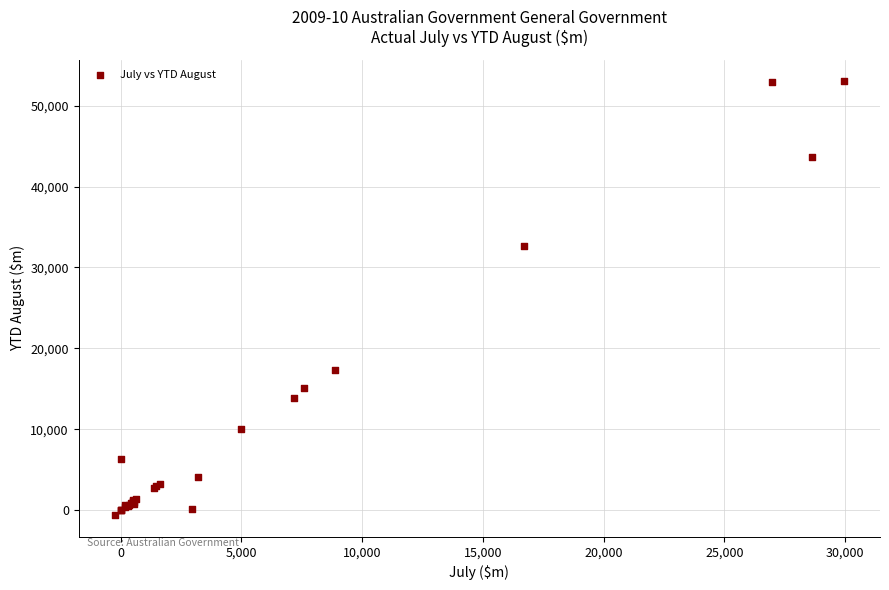

What Y value in the scatter plot is closest to 26202?

32638.5